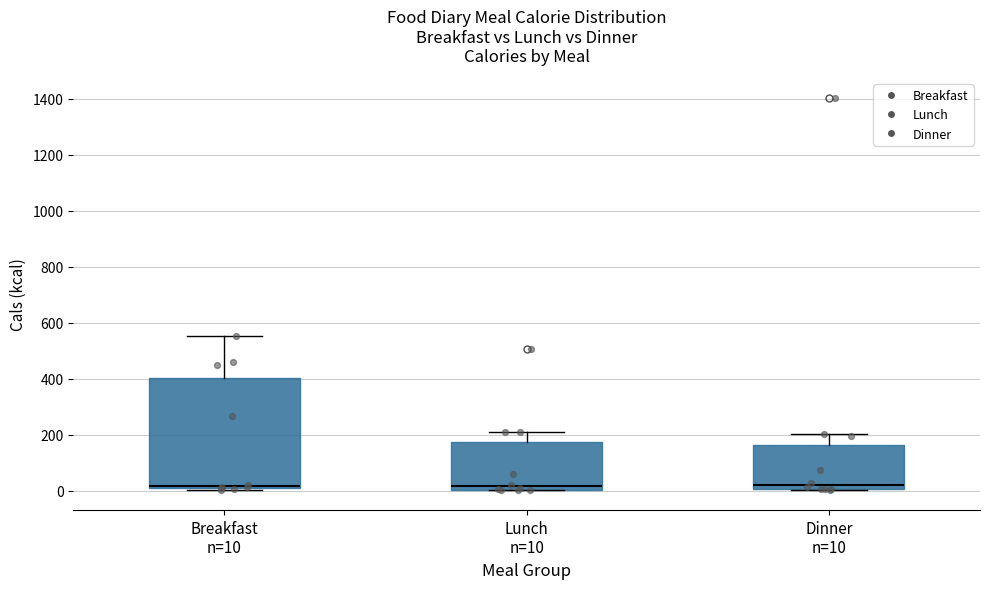

Where does the upper whisker of the box for Lunch n=10 end on the y-axis? The values are not printed on the chart, so give them approximately, as read against the axis.

220